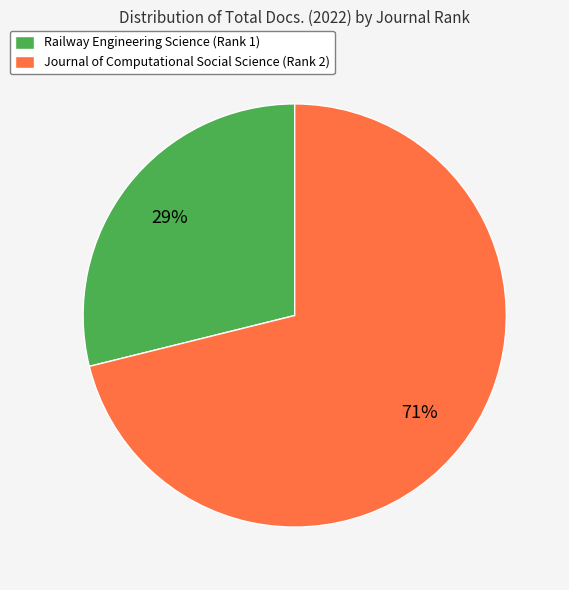

How many segments does this pie chart have?

2